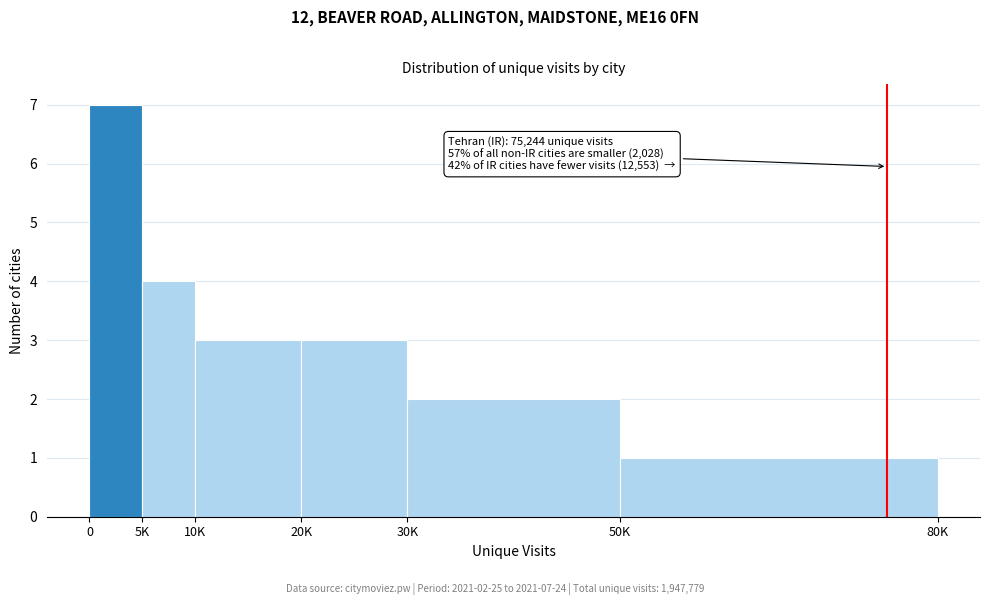

Reading left to right, extract all data points from this chart.

7	4	3	3	2	1